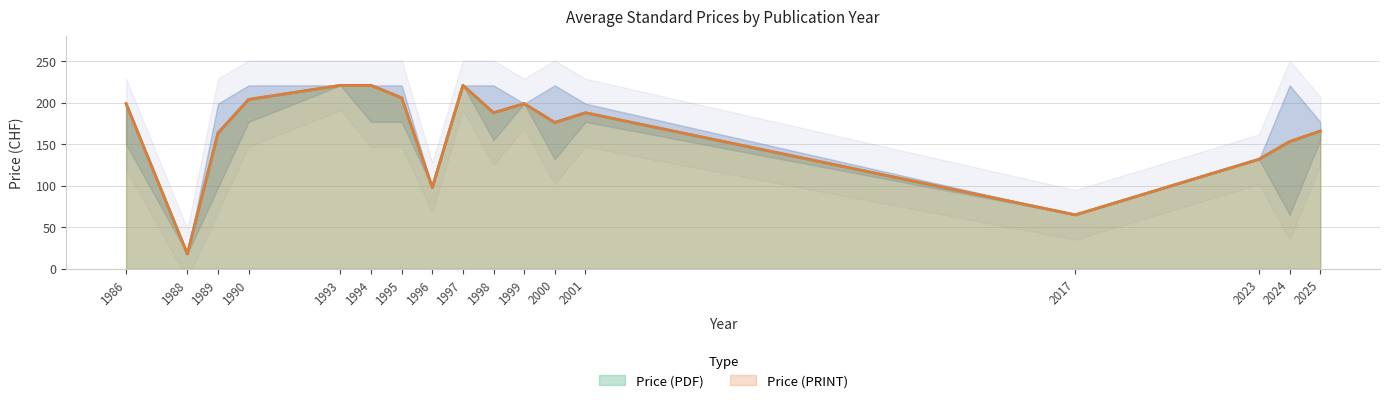

List the labels in order of Price (PDF) value, largest first.

1993, 1994, 1997, 1995, 1990, 1986, 1999, 1998, 2001, 2000, 2025, 1989, 2024, 2023, 1996, 2017, 1988